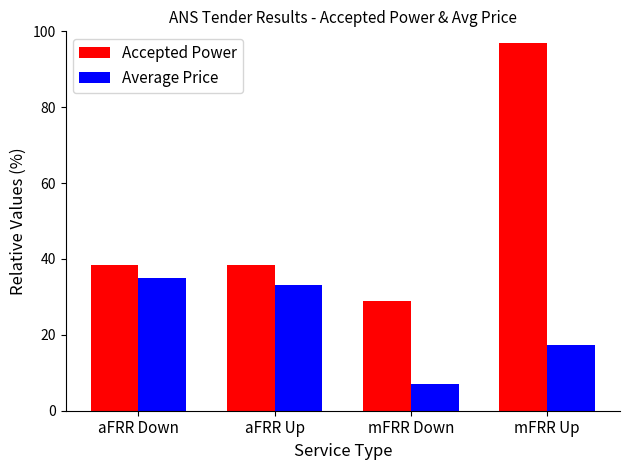

Which series changed the most between aFRR Down and mFRR Up?

Accepted Power